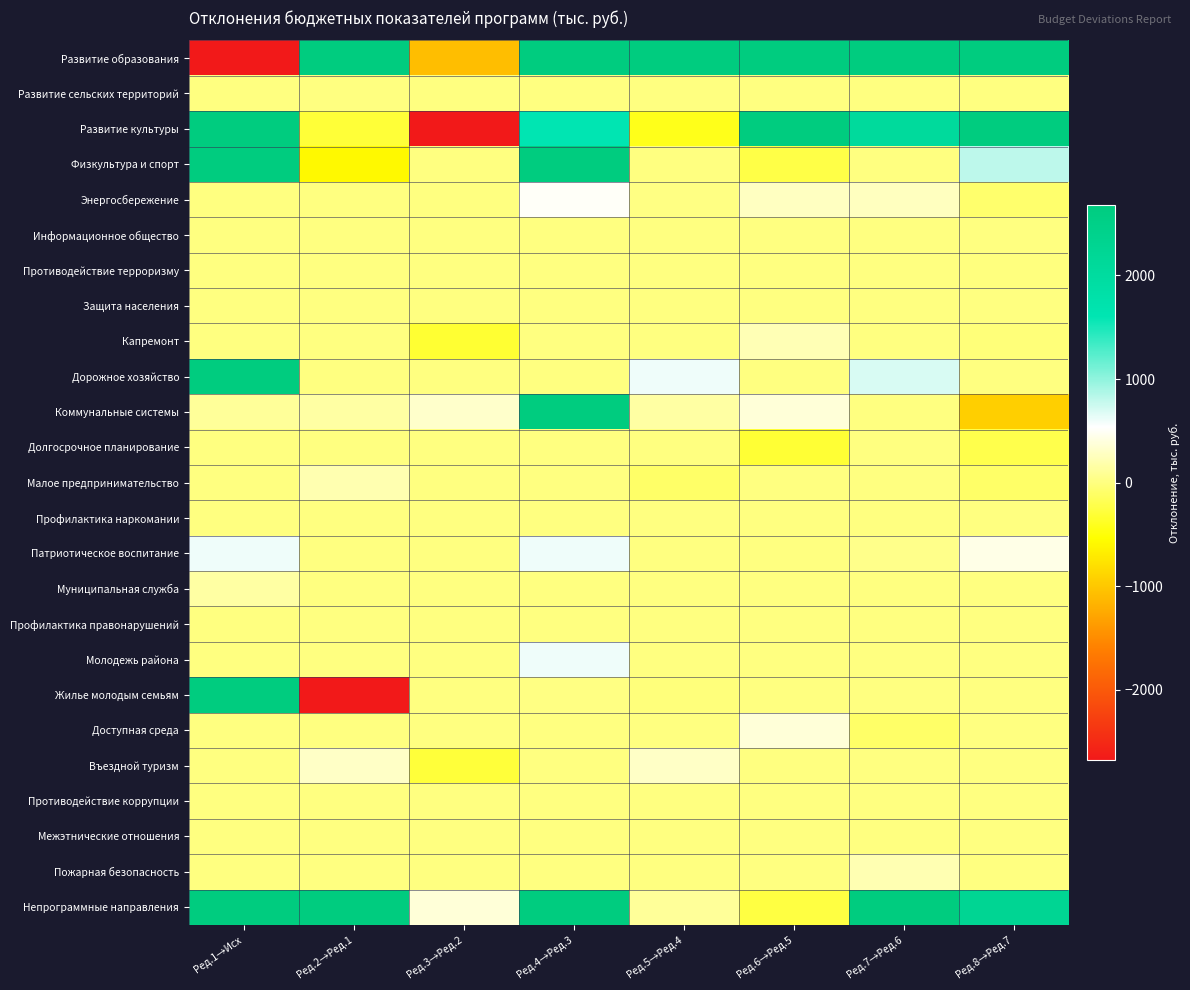

Reading right to left, what are all the values shown in this chart?

Развитие образования: Ред.8→Ред.7=4360.6	Ред.7→Ред.6=9444.1	Ред.6→Ред.5=22779.6	Ред.5→Ред.4=5137.3	Ред.4→Ред.3=12417.8	Ред.3→Ред.2=-1069.6	Ред.2→Ред.1=19659.6	Ред.1→Исх=-2680.4
Развитие сельских территорий: Ред.8→Ред.7=0.0	Ред.7→Ред.6=0.0	Ред.6→Ред.5=0.0	Ред.5→Ред.4=0.0	Ред.4→Ред.3=0.0	Ред.3→Ред.2=0.0	Ред.2→Ред.1=0.0	Ред.1→Исх=0.0
Развитие культуры: Ред.8→Ред.7=5346.3	Ред.7→Ред.6=2054.7	Ред.6→Ред.5=3417.3	Ред.5→Ред.4=-425.6	Ред.4→Ред.3=1612.3	Ред.3→Ред.2=-3157.3	Ред.2→Ред.1=-301.7	Ред.1→Исх=3766.9
Физкультура и спорт: Ред.8→Ред.7=812.6	Ред.7→Ред.6=0.0	Ред.6→Ред.5=-237.2	Ред.5→Ред.4=0.0	Ред.4→Ред.3=3394.2	Ред.3→Ред.2=0.0	Ред.2→Ред.1=-585.9	Ред.1→Исх=5808.7
Энергосбережение: Ред.8→Ред.7=-77.5	Ред.7→Ред.6=264.0	Ред.6→Ред.5=279.0	Ред.5→Ред.4=18.0	Ред.4→Ред.3=507.6	Ред.3→Ред.2=0.0	Ред.2→Ред.1=0.0	Ред.1→Исх=0.0
Информационное общество: Ред.8→Ред.7=0.0	Ред.7→Ред.6=0.0	Ред.6→Ред.5=0.0	Ред.5→Ред.4=0.0	Ред.4→Ред.3=0.0	Ред.3→Ред.2=0.0	Ред.2→Ред.1=0.0	Ред.1→Исх=0.0
Противодействие терроризму: Ред.8→Ред.7=-0.6	Ред.7→Ред.6=0.0	Ред.6→Ред.5=0.0	Ред.5→Ред.4=0.0	Ред.4→Ред.3=0.0	Ред.3→Ред.2=0.0	Ред.2→Ред.1=0.0	Ред.1→Исх=0.0
Защита населения: Ред.8→Ред.7=0.0	Ред.7→Ред.6=0.0	Ред.6→Ред.5=0.0	Ред.5→Ред.4=0.0	Ред.4→Ред.3=0.0	Ред.3→Ред.2=0.0	Ред.2→Ред.1=0.0	Ред.1→Исх=0.0
Капремонт: Ред.8→Ред.7=-31.0	Ред.7→Ред.6=0.0	Ред.6→Ред.5=227.4	Ред.5→Ред.4=0.0	Ред.4→Ред.3=0.0	Ред.3→Ред.2=-319.0	Ред.2→Ред.1=0.0	Ред.1→Исх=6.0
Дорожное хозяйство: Ред.8→Ред.7=0.0	Ред.7→Ред.6=700.0	Ред.6→Ред.5=0.0	Ред.5→Ред.4=600.0	Ред.4→Ред.3=0.0	Ред.3→Ред.2=0.0	Ред.2→Ред.1=0.0	Ред.1→Исх=27309.3
Коммунальные системы: Ред.8→Ред.7=-938.7	Ред.7→Ред.6=0.0	Ред.6→Ред.5=370.0	Ред.5→Ред.4=150.0	Ред.4→Ред.3=2690.8	Ред.3→Ред.2=319.0	Ред.2→Ред.1=150.0	Ред.1→Исх=110.0
Долгосрочное планирование: Ред.8→Ред.7=-214.2	Ред.7→Ред.6=0.0	Ред.6→Ред.5=-304.0	Ред.5→Ред.4=0.0	Ред.4→Ред.3=0.0	Ред.3→Ред.2=0.0	Ред.2→Ред.1=0.0	Ред.1→Исх=0.0
Малое предпринимательство: Ред.8→Ред.7=-100.0	Ред.7→Ред.6=0.0	Ред.6→Ред.5=0.0	Ред.5→Ред.4=-100.0	Ред.4→Ред.3=0.0	Ред.3→Ред.2=0.0	Ред.2→Ред.1=200.0	Ред.1→Исх=0.0
Профилактика наркомании: Ред.8→Ред.7=0.0	Ред.7→Ред.6=0.0	Ред.6→Ред.5=0.0	Ред.5→Ред.4=0.0	Ред.4→Ред.3=0.0	Ред.3→Ред.2=0.0	Ред.2→Ред.1=0.0	Ред.1→Исх=0.0
Патриотическое воспитание: Ред.8→Ред.7=434.6	Ред.7→Ред.6=50.0	Ред.6→Ред.5=0.0	Ред.5→Ред.4=0.0	Ред.4→Ред.3=600.0	Ред.3→Ред.2=0.0	Ред.2→Ред.1=0.5	Ред.1→Исх=599.5
Муниципальная служба: Ред.8→Ред.7=0.0	Ред.7→Ред.6=0.0	Ред.6→Ред.5=0.0	Ред.5→Ред.4=0.0	Ред.4→Ред.3=0.0	Ред.3→Ред.2=0.0	Ред.2→Ред.1=0.0	Ред.1→Исх=150.0
Профилактика правонарушений: Ред.8→Ред.7=0.0	Ред.7→Ред.6=0.0	Ред.6→Ред.5=0.0	Ред.5→Ред.4=0.0	Ред.4→Ред.3=0.0	Ред.3→Ред.2=0.0	Ред.2→Ред.1=0.0	Ред.1→Исх=0.0
Молодежь района: Ред.8→Ред.7=0.0	Ред.7→Ред.6=0.0	Ред.6→Ред.5=0.0	Ред.5→Ред.4=0.0	Ред.4→Ред.3=600.0	Ред.3→Ред.2=0.0	Ред.2→Ред.1=0.0	Ред.1→Исх=0.0
Жилье молодым семьям: Ред.8→Ред.7=0.0	Ред.7→Ред.6=0.0	Ред.6→Ред.5=0.0	Ред.5→Ред.4=-20.0	Ред.4→Ред.3=20.0	Ред.3→Ред.2=0.0	Ред.2→Ред.1=-5543.4	Ред.1→Исх=5374.7
Доступная среда: Ред.8→Ред.7=0.0	Ред.7→Ред.6=-100.0	Ред.6→Ред.5=372.3	Ред.5→Ред.4=0.0	Ред.4→Ред.3=0.0	Ред.3→Ред.2=0.0	Ред.2→Ред.1=0.0	Ред.1→Исх=0.0
Въездной туризм: Ред.8→Ред.7=0.0	Ред.7→Ред.6=0.0	Ред.6→Ред.5=0.0	Ред.5→Ред.4=300.0	Ред.4→Ред.3=0.0	Ред.3→Ред.2=-290.7	Ред.2→Ред.1=301.7	Ред.1→Исх=0.0
Противодействие коррупции: Ред.8→Ред.7=0.0	Ред.7→Ред.6=0.0	Ред.6→Ред.5=0.0	Ред.5→Ред.4=0.0	Ред.4→Ред.3=0.0	Ред.3→Ред.2=0.0	Ред.2→Ред.1=0.0	Ред.1→Исх=0.0
Межэтнические отношения: Ред.8→Ред.7=0.0	Ред.7→Ред.6=0.0	Ред.6→Ред.5=0.0	Ред.5→Ред.4=0.0	Ред.4→Ред.3=0.0	Ред.3→Ред.2=0.0	Ред.2→Ред.1=0.0	Ред.1→Исх=0.0
Пожарная безопасность: Ред.8→Ред.7=0.0	Ред.7→Ред.6=218.1	Ред.6→Ред.5=0.0	Ред.5→Ред.4=0.0	Ред.4→Ред.3=0.0	Ред.3→Ред.2=0.0	Ред.2→Ред.1=0.0	Ред.1→Исх=0.0
Непрограммные направления: Ред.8→Ред.7=2255.5	Ред.7→Ред.6=4247.1	Ред.6→Ред.5=-259.8	Ред.5→Ред.4=105.3	Ред.4→Ред.3=2956.1	Ред.3→Ред.2=369.3	Ред.2→Ред.1=7368.2	Ред.1→Исх=12501.8